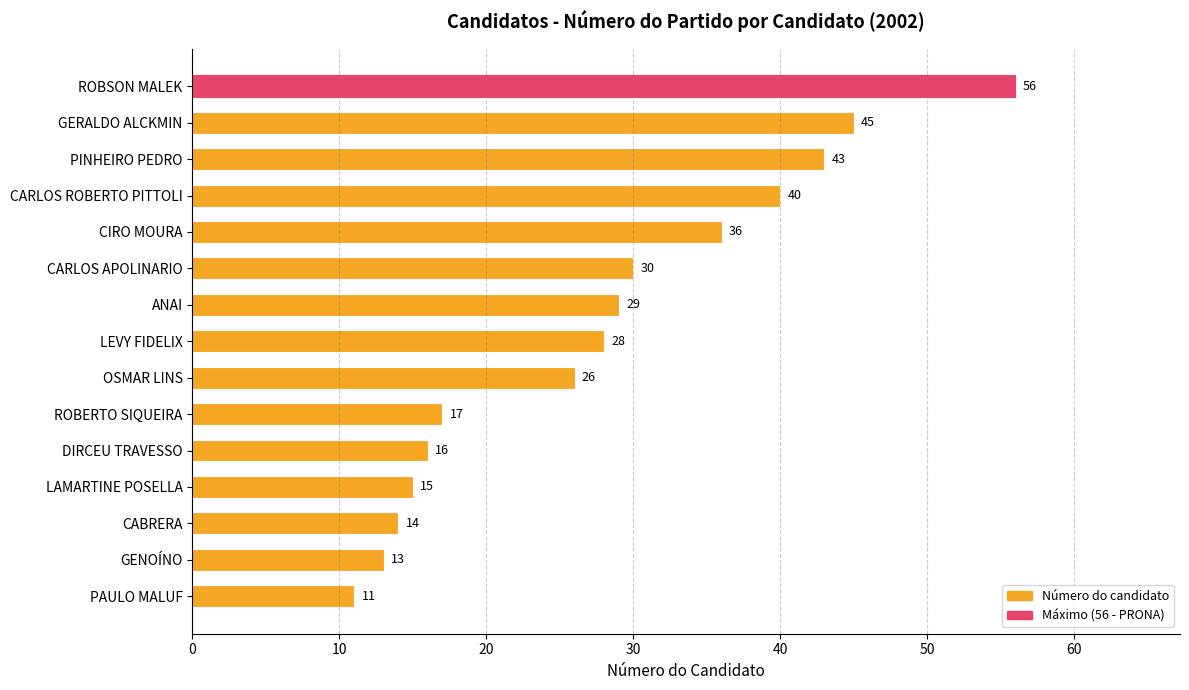

What is the greatest value displayed?

56